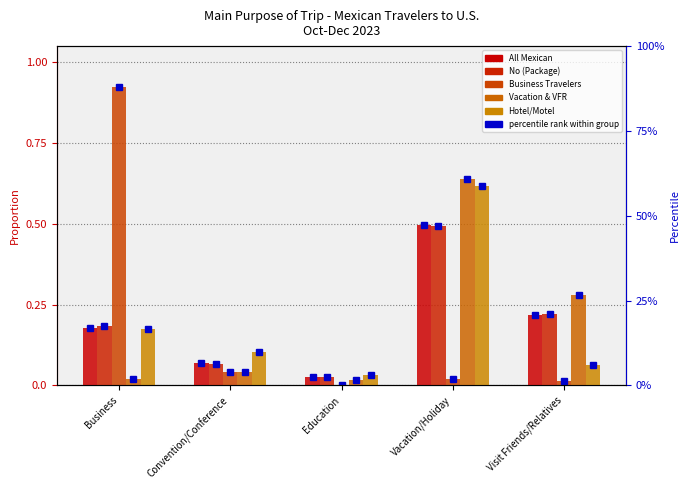

What is the approximate value of All Mexican at Business?

0.2